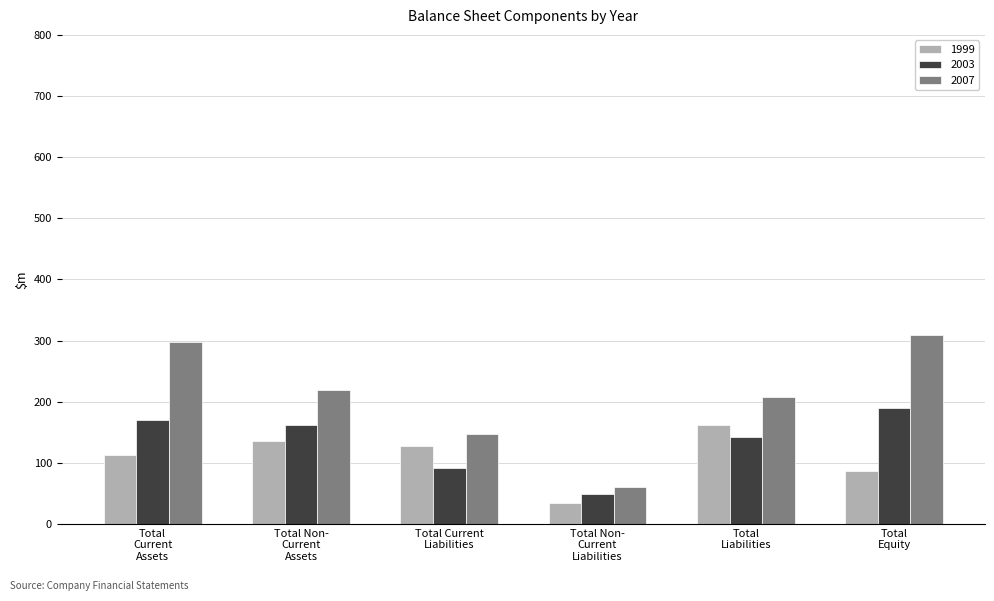

What is the value of the 2007 bar at the 5th from the left?

208.4